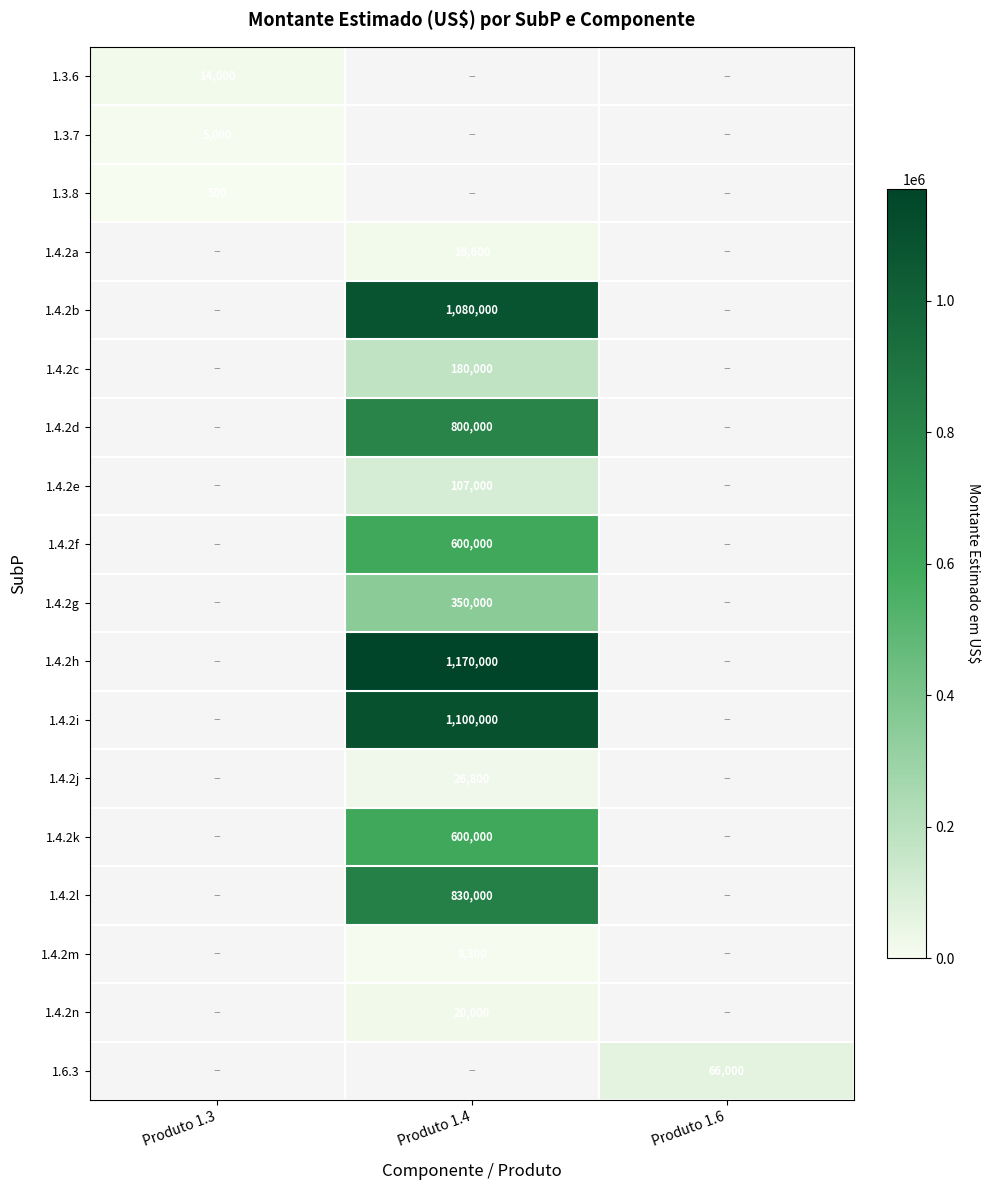

The 1.4.2g series shows 350000 at Produto 1.4. True or false?

True